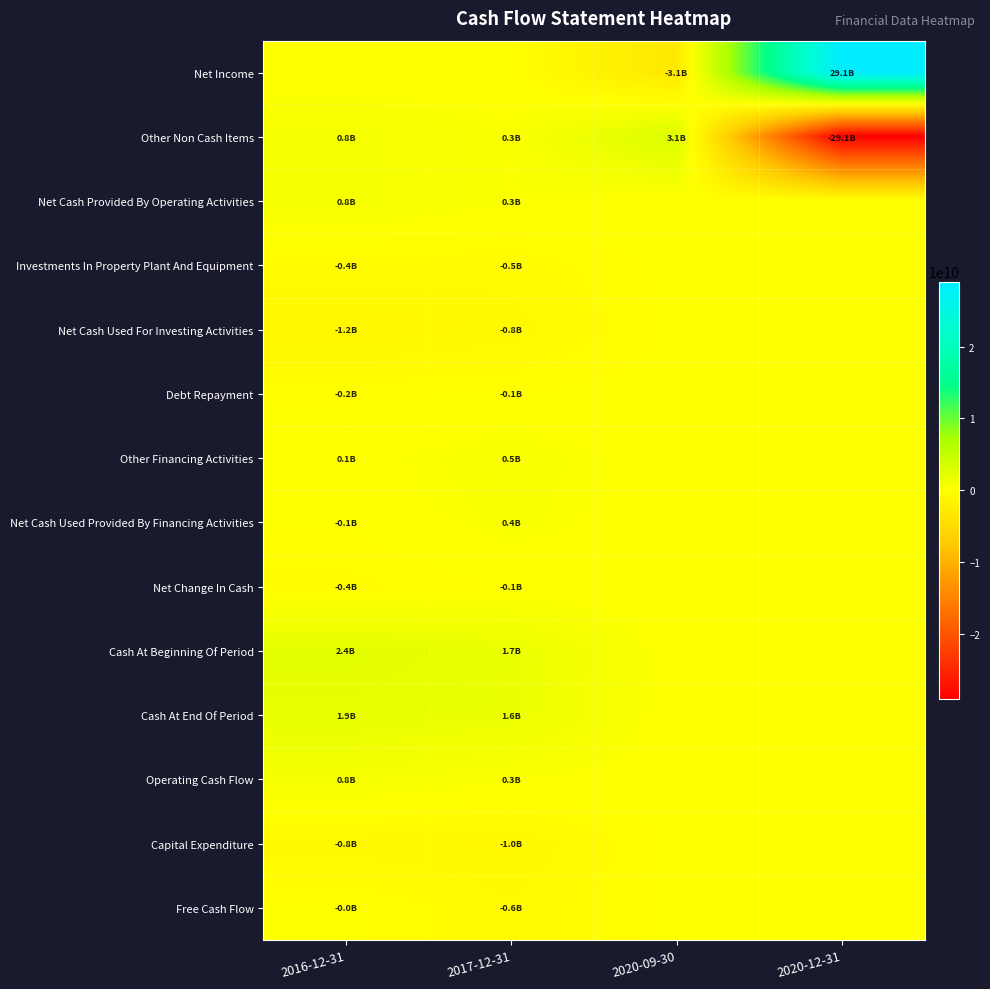

What is the total value across all series at 2016-12-31?

3676000000